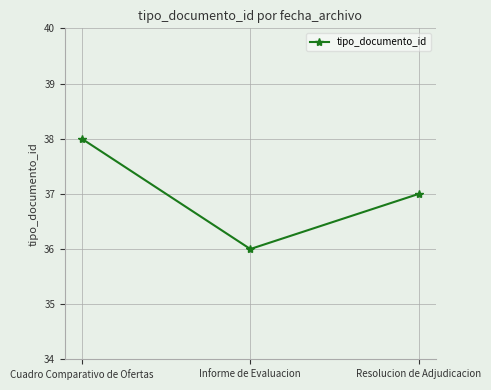

True or false: the data shows 38 at Cuadro Comparativo de Ofertas.

True